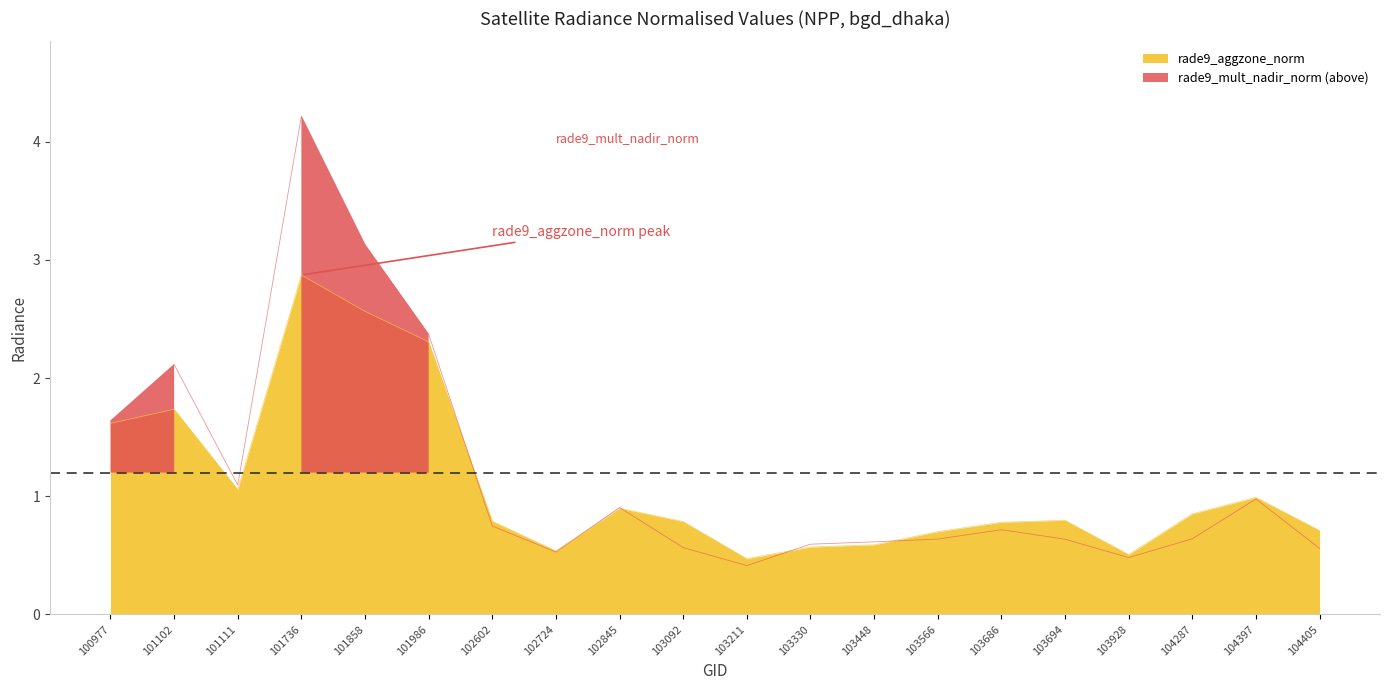

Is the value of rade9_aggzone_norm at 103330 greater than the value of rade9_mult_nadir_norm at 100977?

No